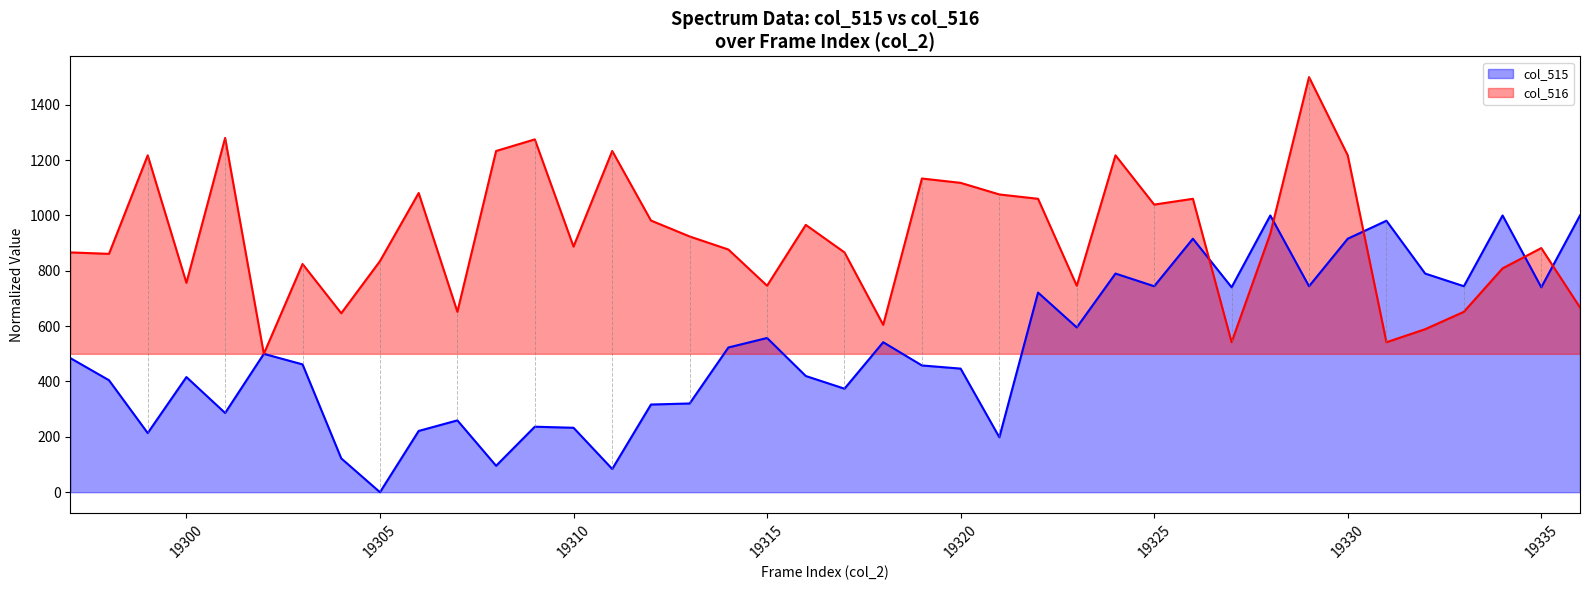

What is the greatest value displayed?

1500.0